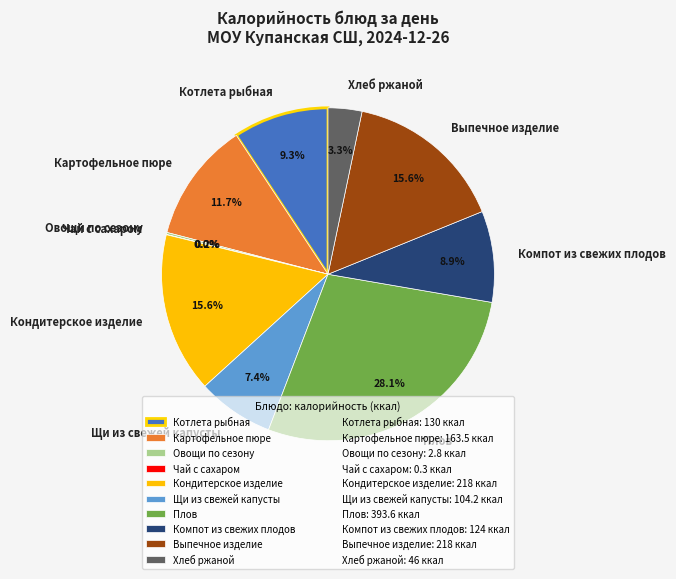

Does Плов represent more than half of the total?

No